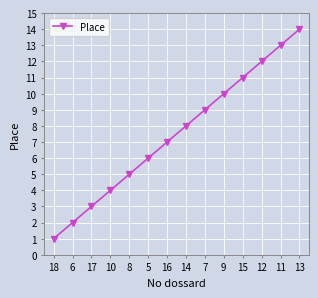

What is the change in value from 18 to 7?

+8